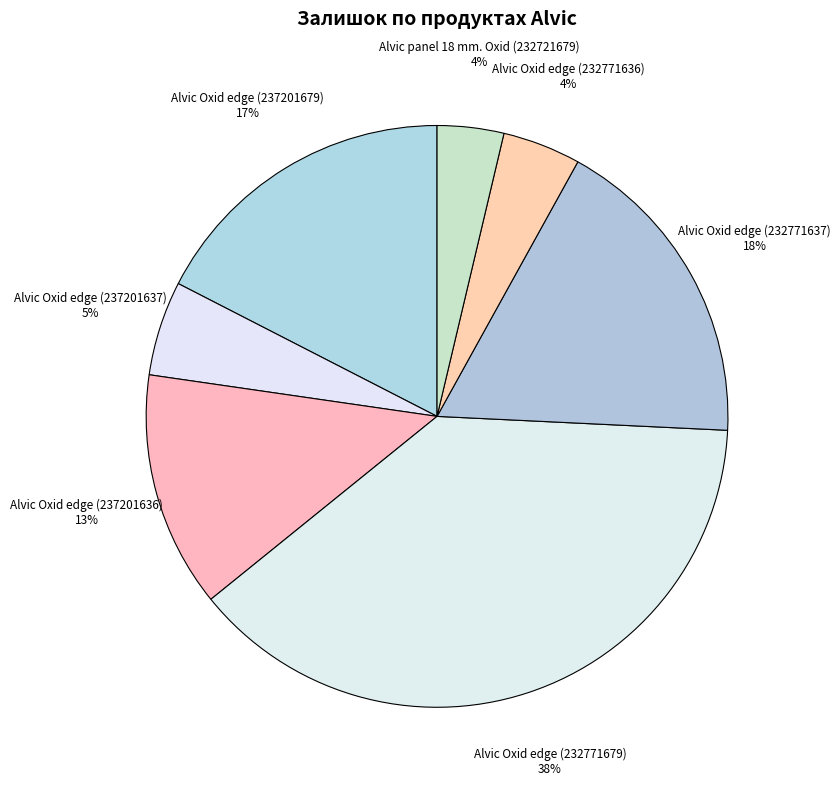

To the nearest percent, what is the average slice percentage?

14%